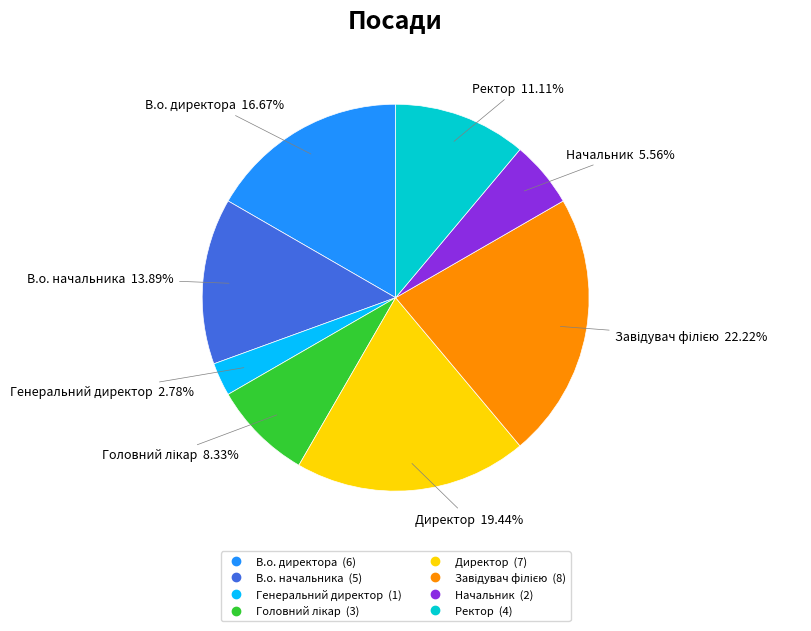

Combined, do Директор and В.о. директора account for over 50%?

No